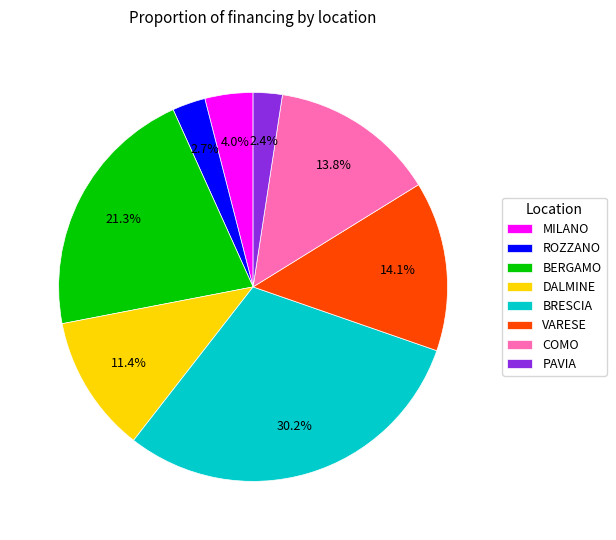

Which category has the biggest portion of the pie?

BRESCIA